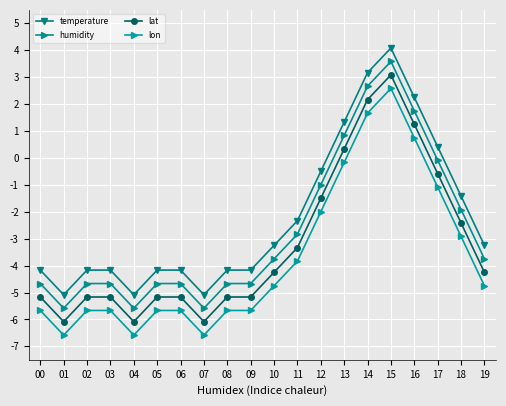

How many negative values does the lon series have?

17